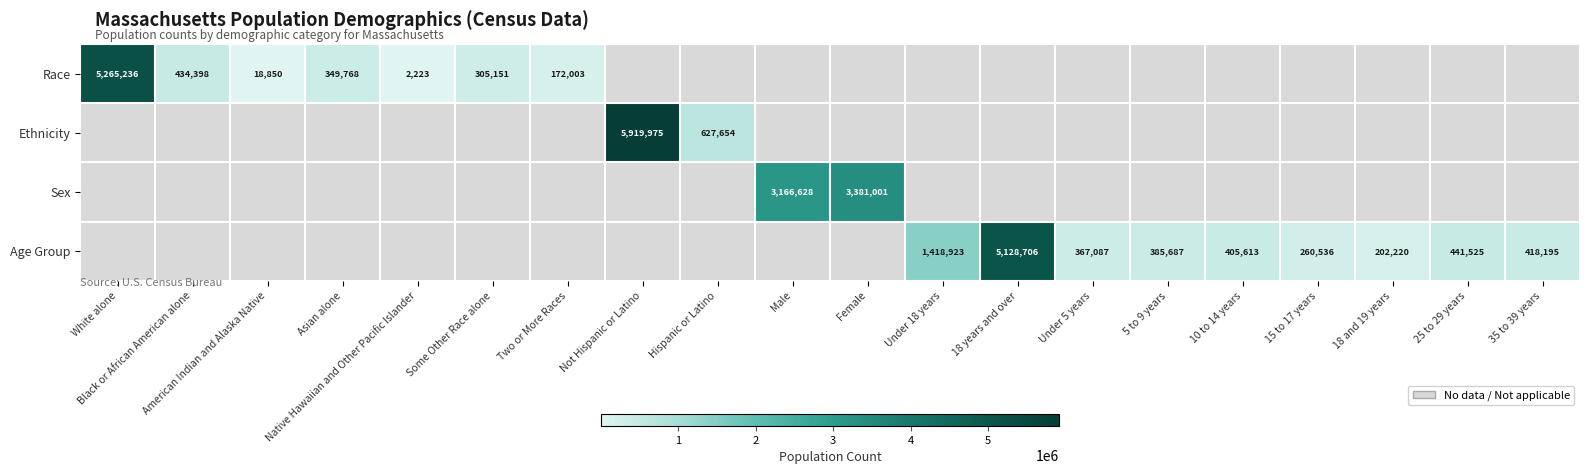

The Age Group series shows 438353 at 15 to 17 years. True or false?

False